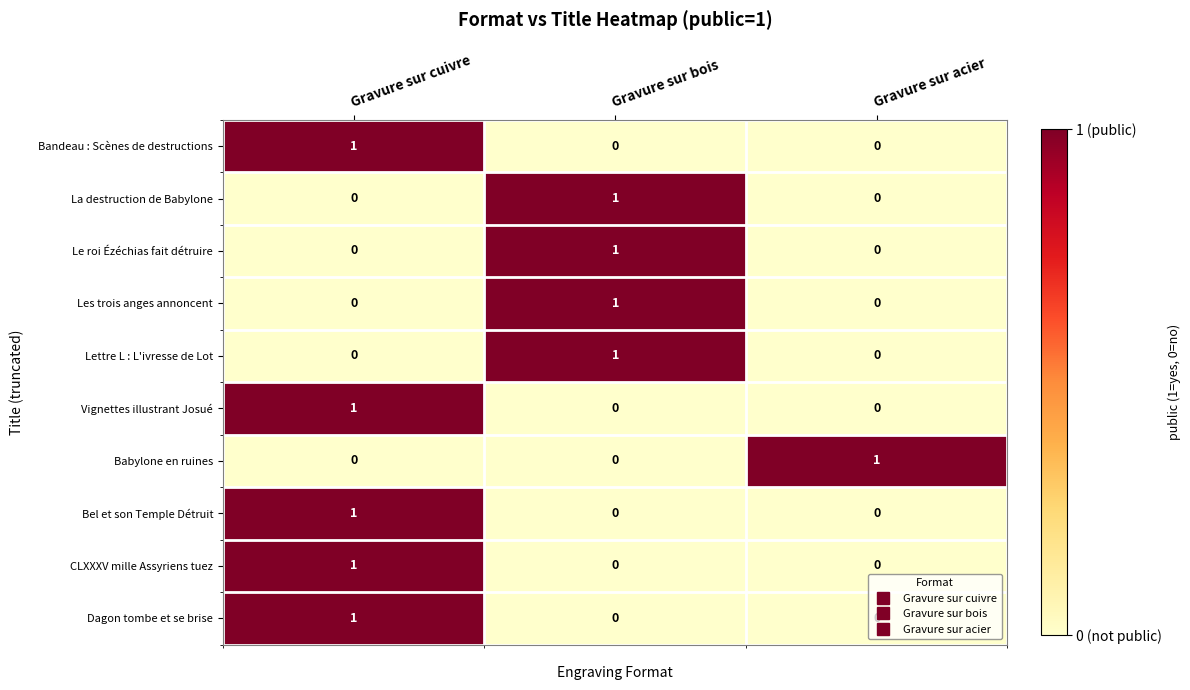

Is the value of Bandeau : Scènes de destructions at Gravure sur cuivre greater than the value of Lettre L : L'ivresse de Lot at Gravure sur acier?

Yes